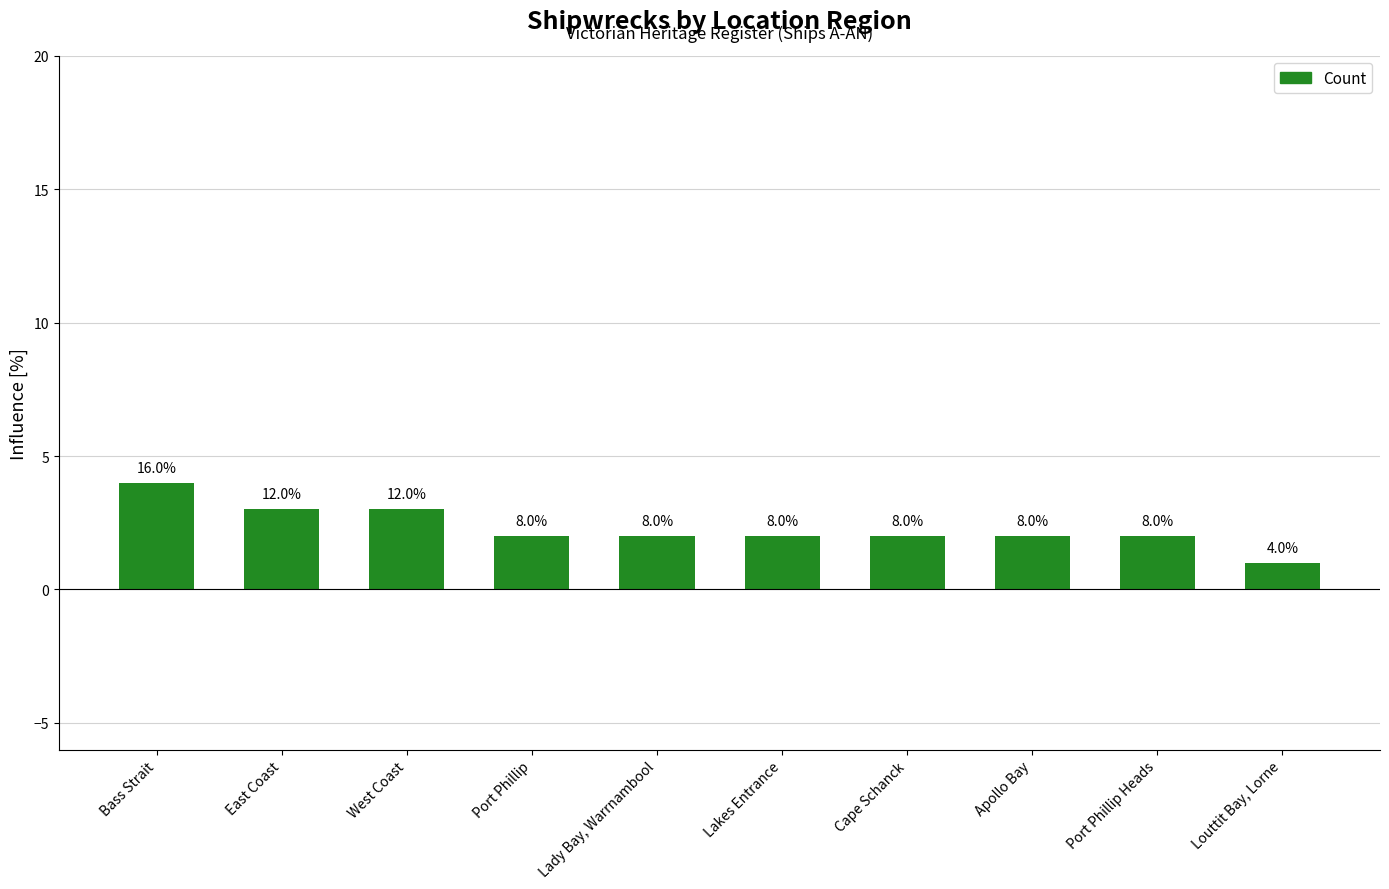

Rank the categories by value from highest to lowest.

Bass Strait, East Coast, West Coast, Port Phillip, Lady Bay, Warrnambool, Lakes Entrance, Cape Schanck, Apollo Bay, Port Phillip Heads, Louttit Bay, Lorne